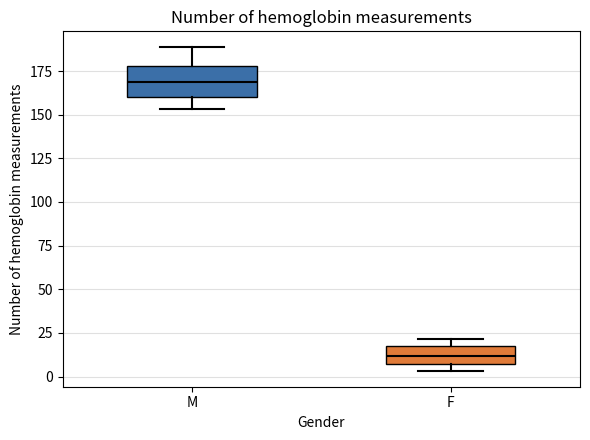

Where does the median line of the box for F sit on the y-axis? The values are not printed on the chart, so give them approximately, as read against the axis.

10